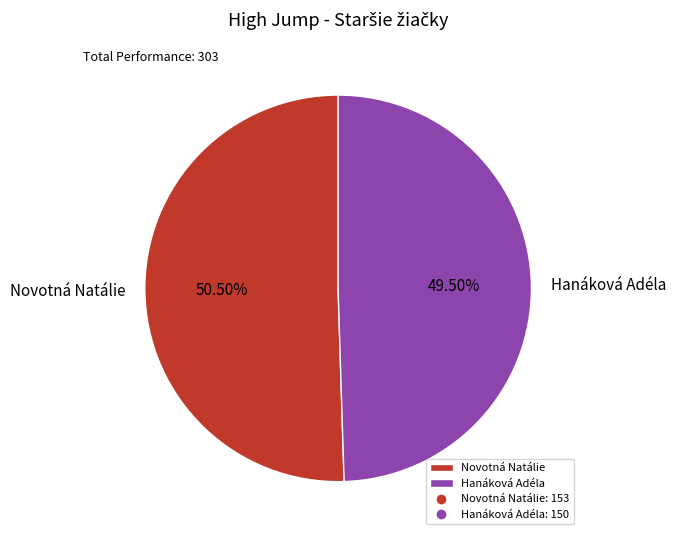

Which category has the biggest portion of the pie?

Novotná Natálie